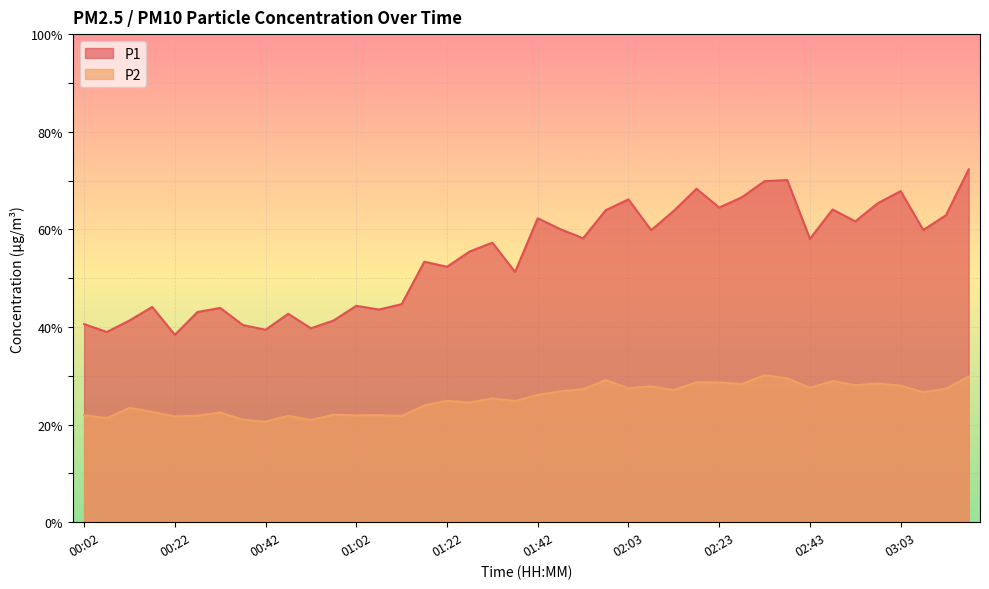

What is the sum of all P2 values?

1012.0